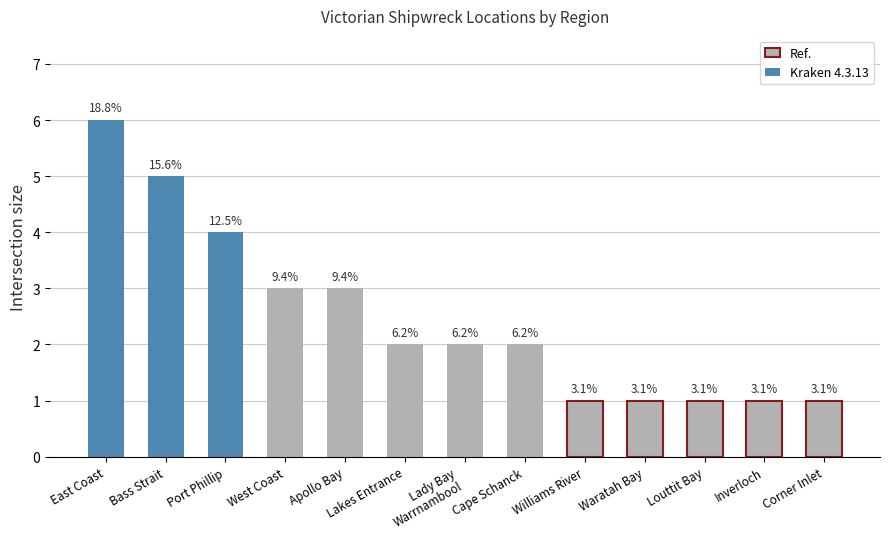

How many bars are there in total?

13